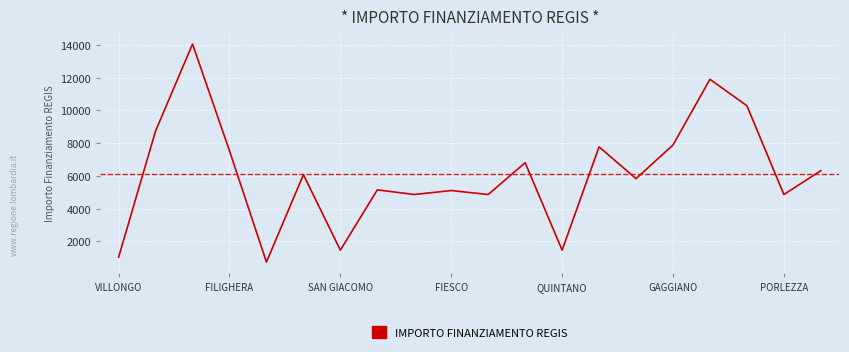

What is the difference between the maximum and minimum values?

13334